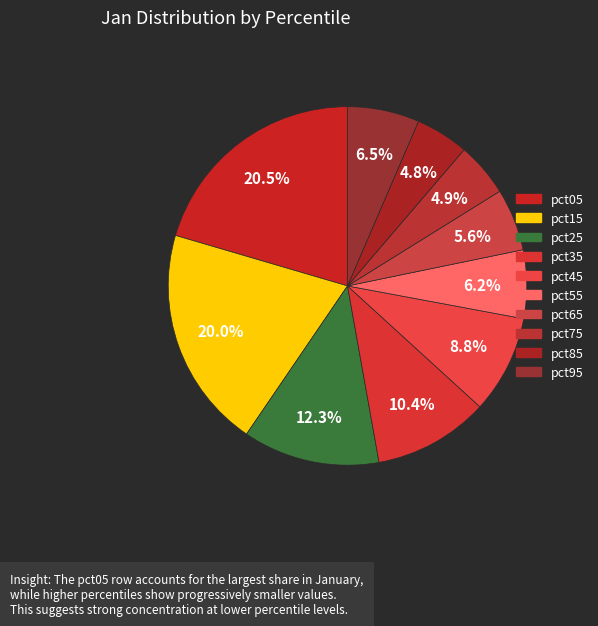

Rank the categories by value from highest to lowest.

pct05, pct15, pct25, pct35, pct45, pct95, pct55, pct65, pct75, pct85